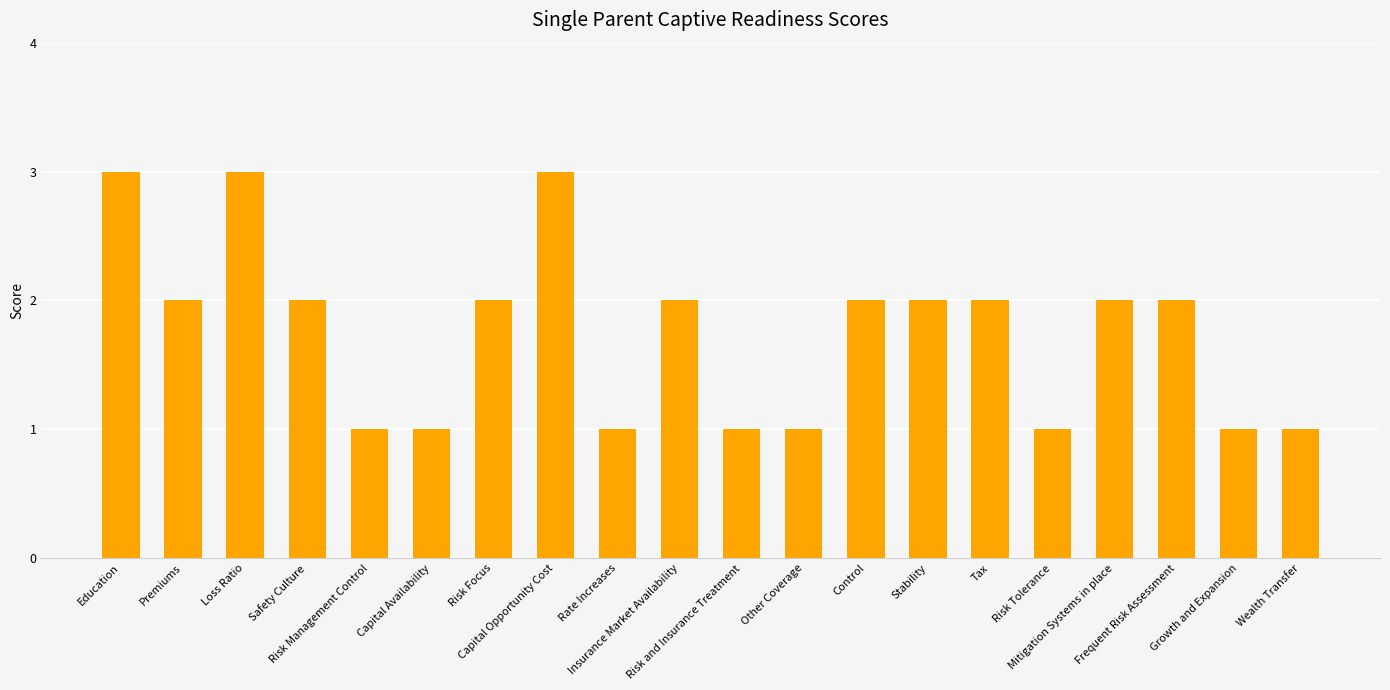

What is the value of the 16th bar from the left?

1